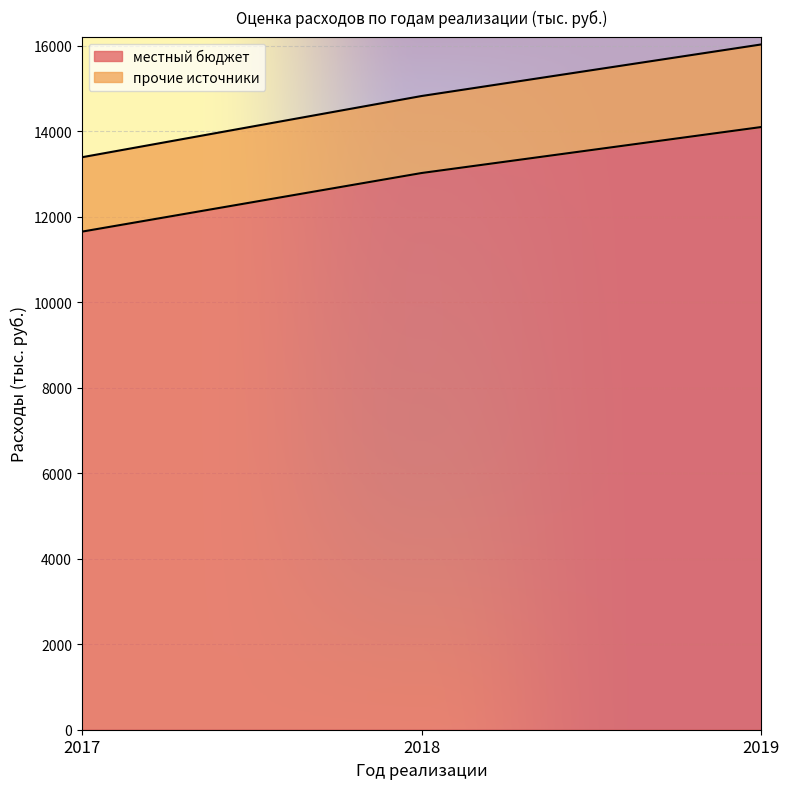

What is the difference between the maximum and minimum values in the местный бюджет series?

2448.1